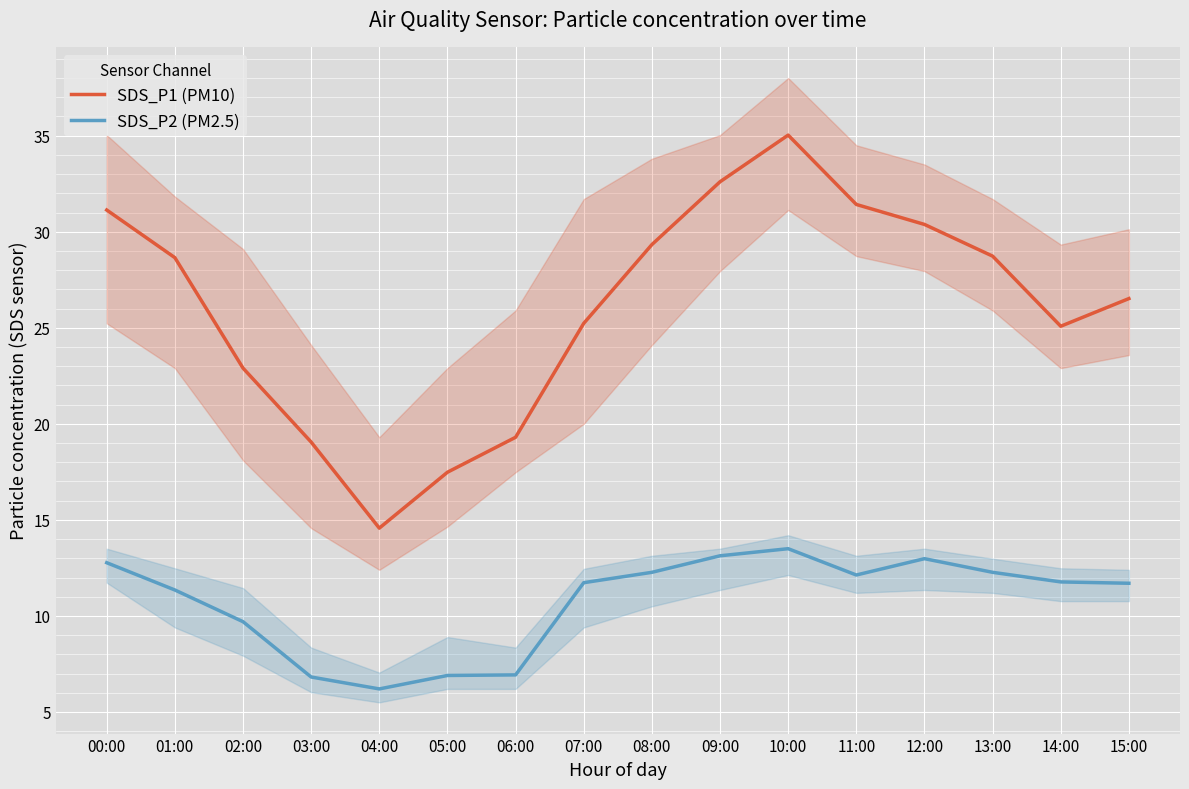

The SDS_P2 (PM2.5) series shows 20.6 at 07:00. True or false?

False